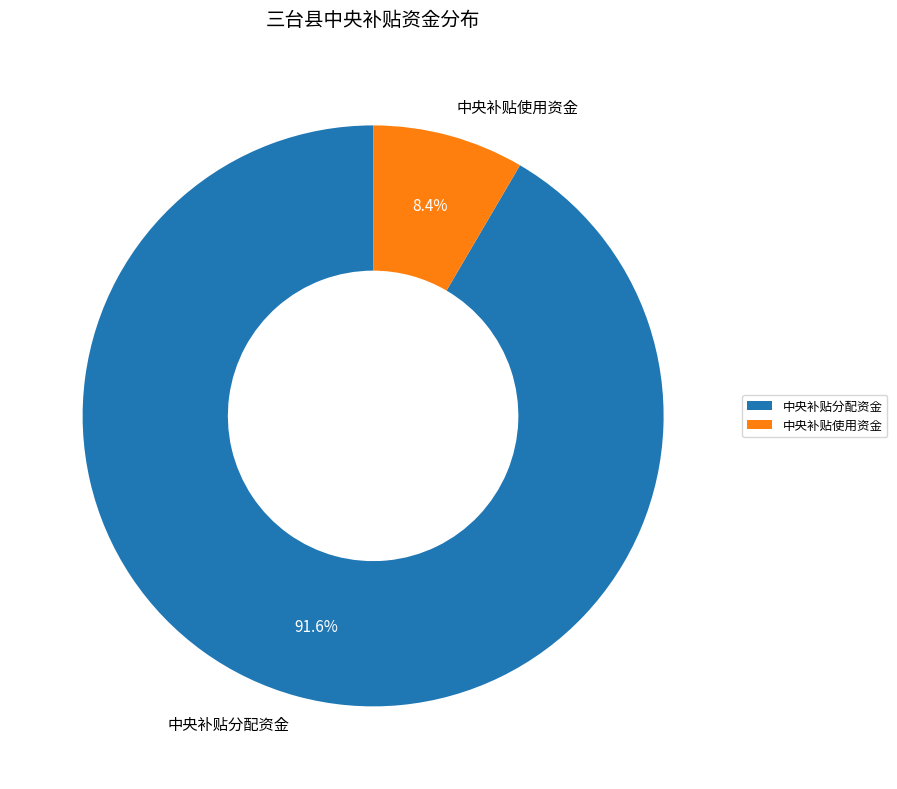

How many segments does this pie chart have?

2